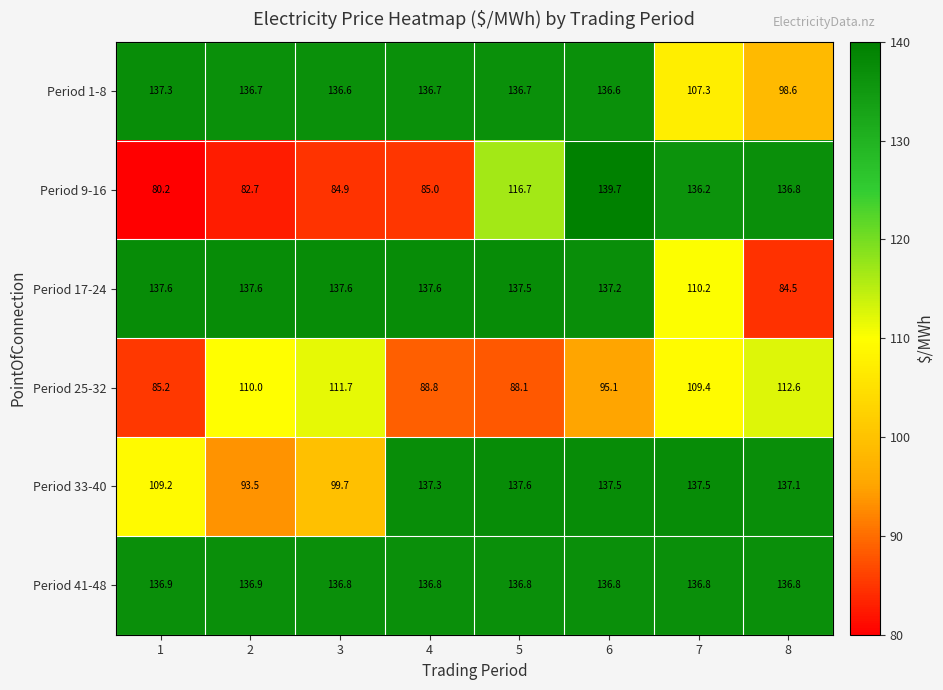

What is the average value of the Period 33-40 series?

123.7